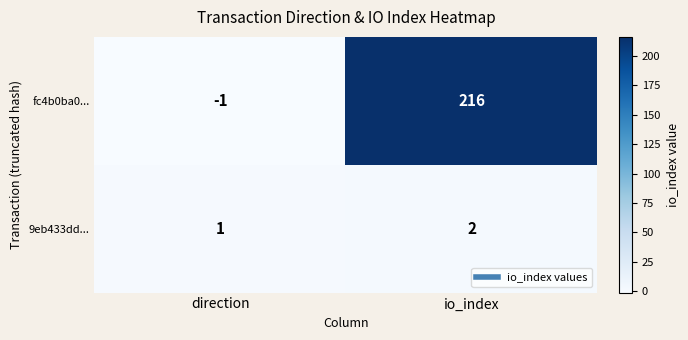

What is the spread (max minus min) of values at io_index?

214